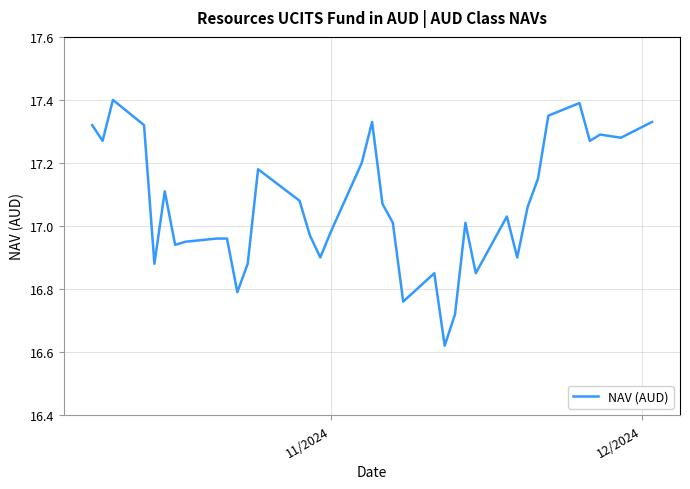

What is the difference between the maximum and minimum values?

0.8